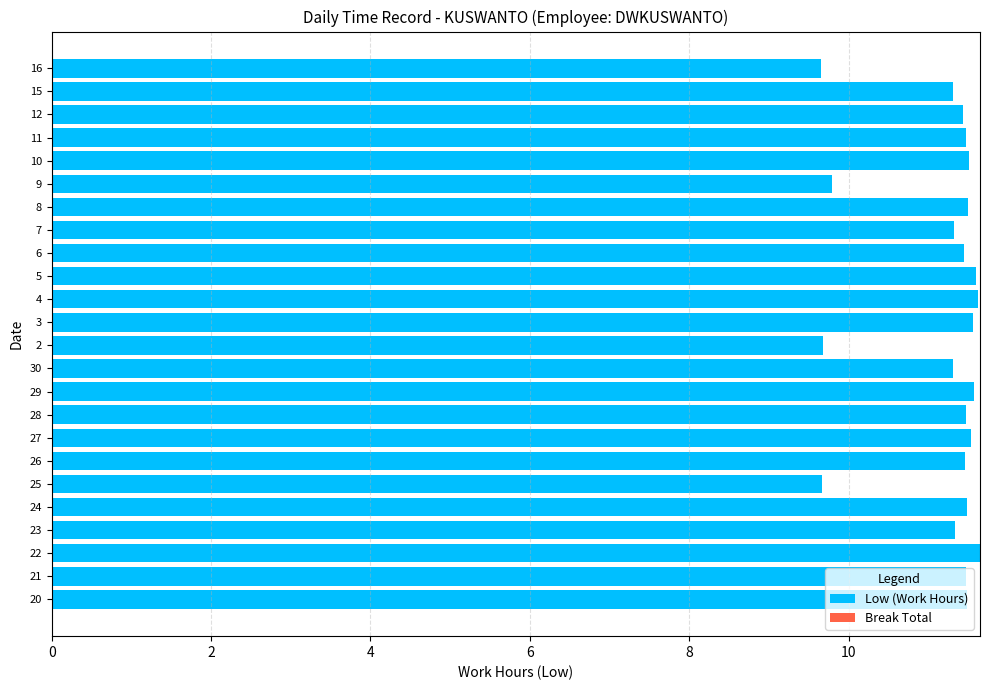

Is it true that the value at 26 is 16.5?

False